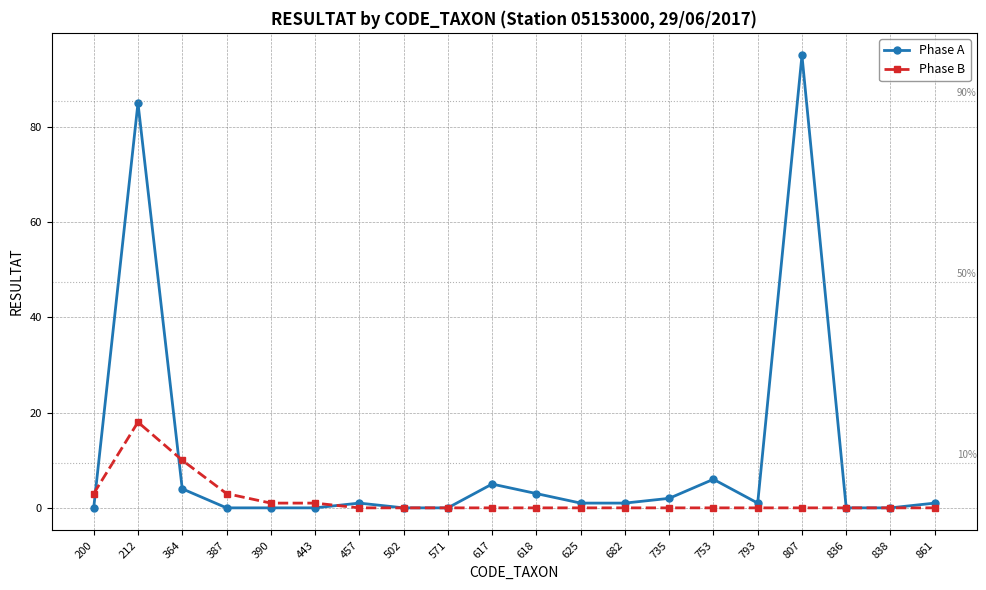

Rank the series at 212 from highest to lowest value.

Phase A, Phase B